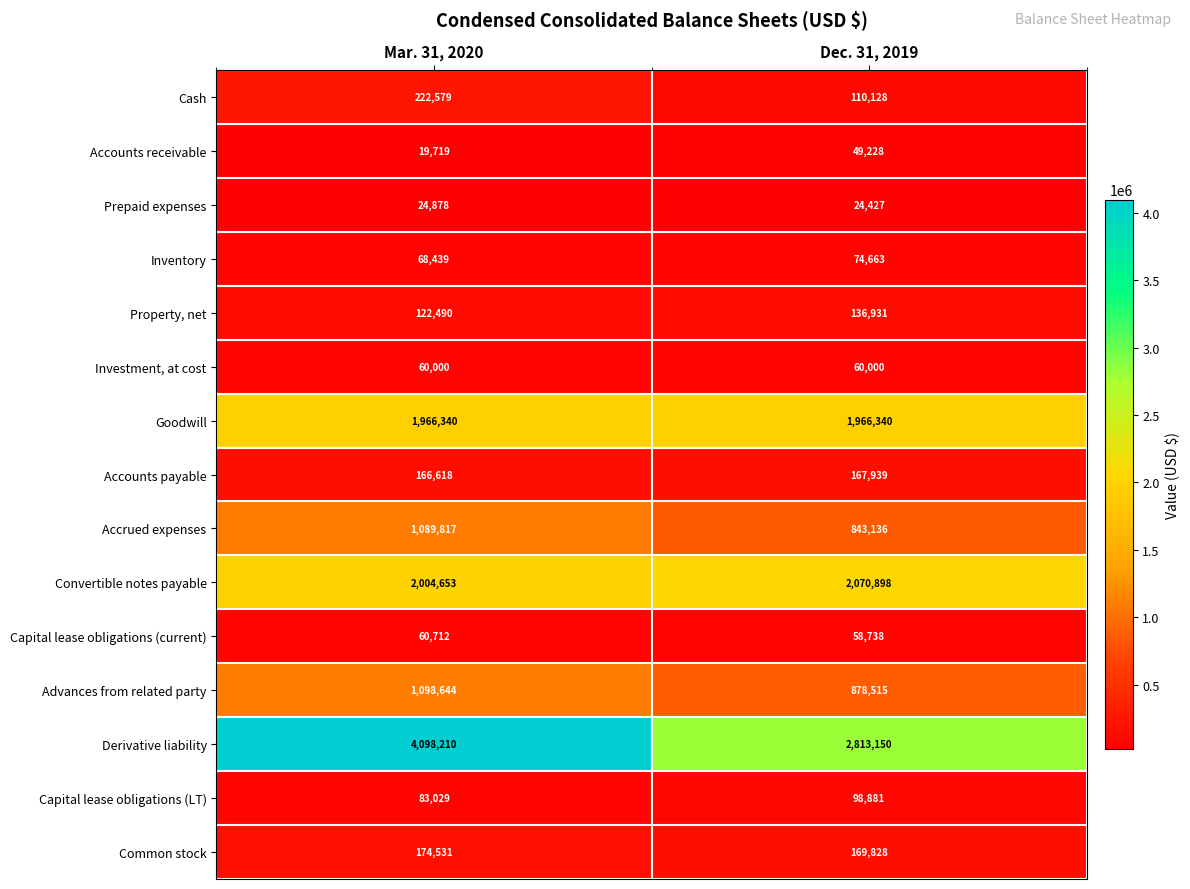

List the series in order of their peak value, highest first.

Derivative liability, Convertible notes payable, Goodwill, Advances from related party, Accrued expenses, Cash, Common stock, Accounts payable, Property, net, Capital lease obligations (LT), Inventory, Capital lease obligations (current), Investment, at cost, Accounts receivable, Prepaid expenses